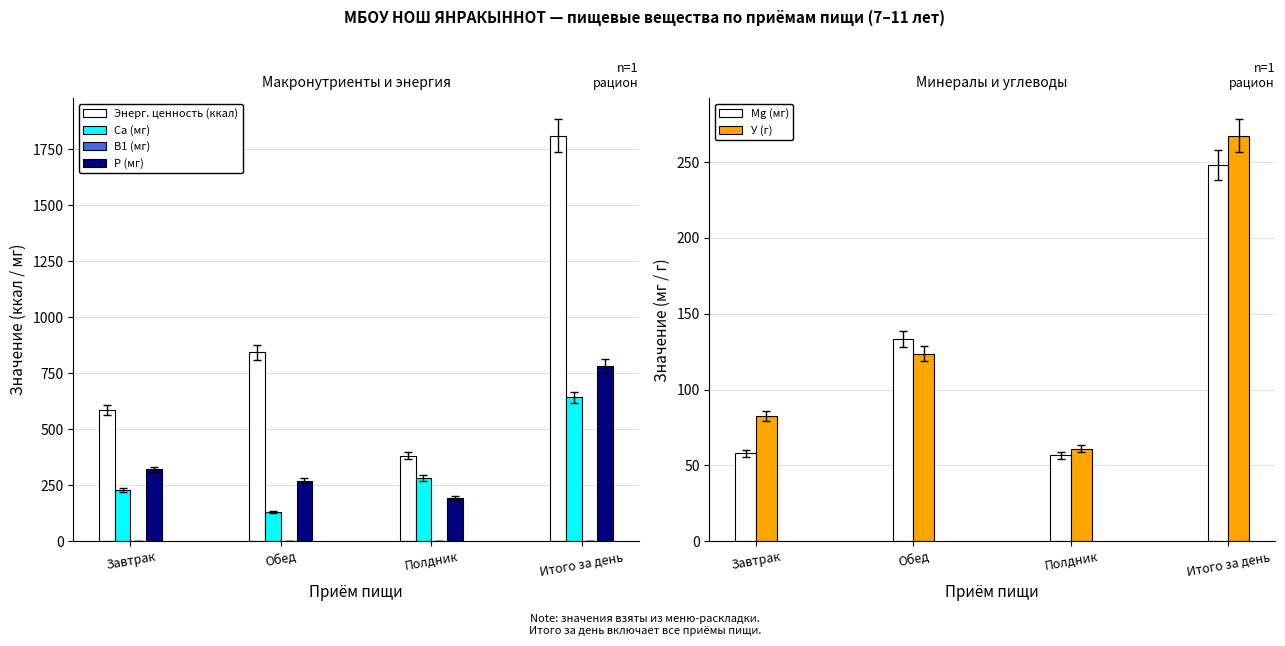

Which series has the largest range (max minus min)?

Энерг. ценность (ккал)